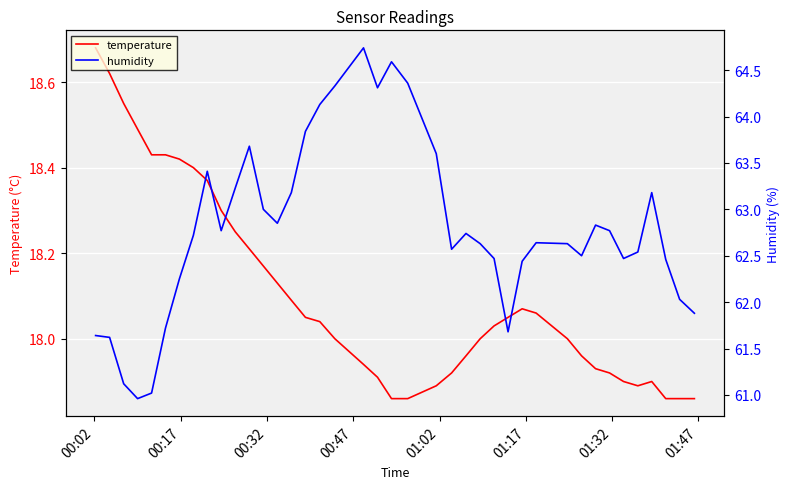

How many distinct data groups are displayed?

2